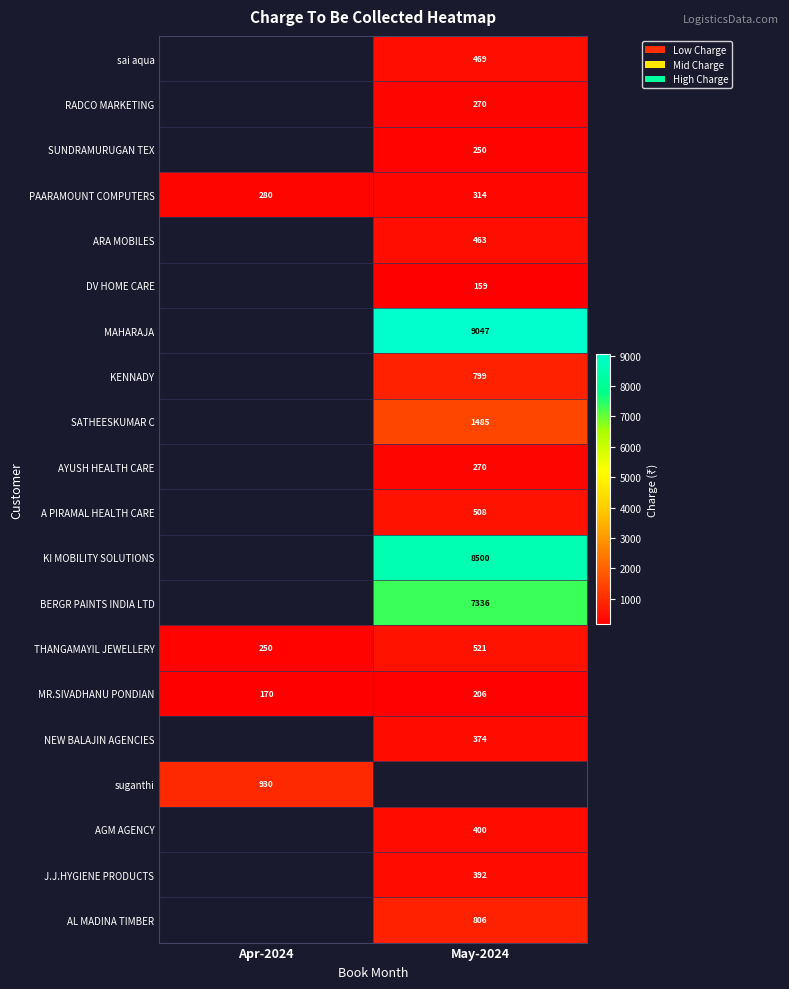

At which label does THANGAMAYIL JEWELLERY reach its minimum?

Apr-2024